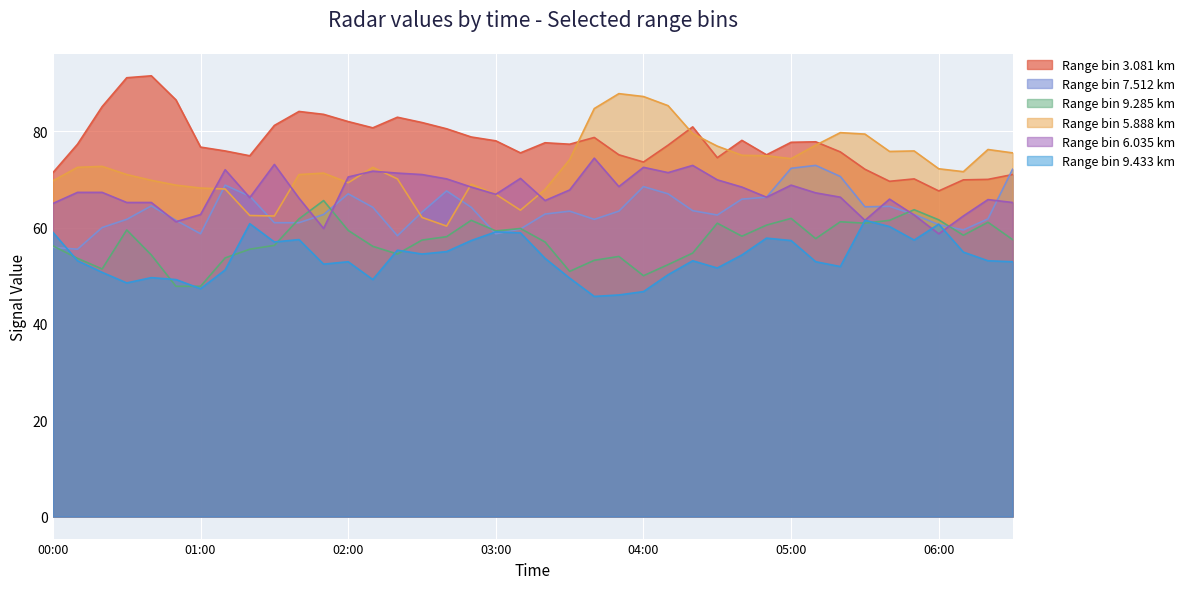

What is the approximate value of 5.888 at 2006/07/06 00:30?

71.0